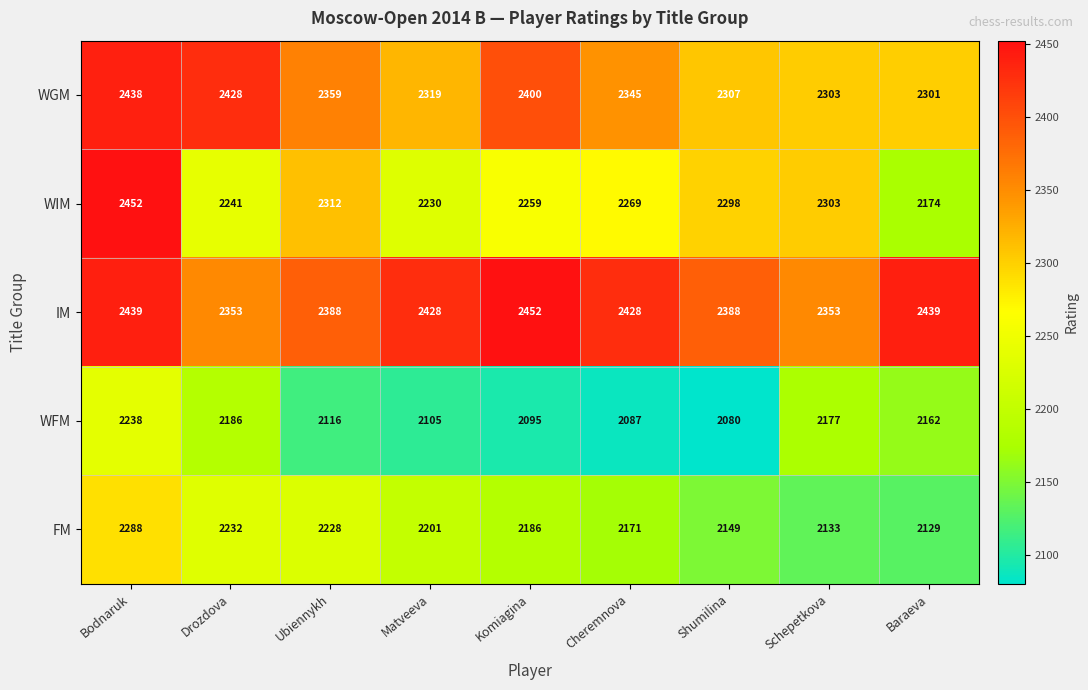

At Cheremnova, list the series in order from largest to smallest.

IM, WGM, WIM, FM, WFM